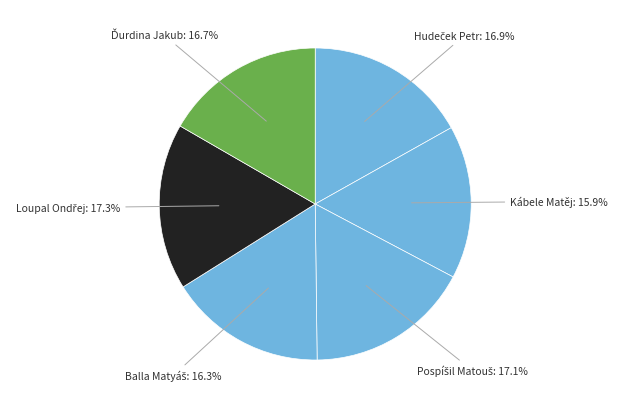

Is there a majority slice in this chart?

No